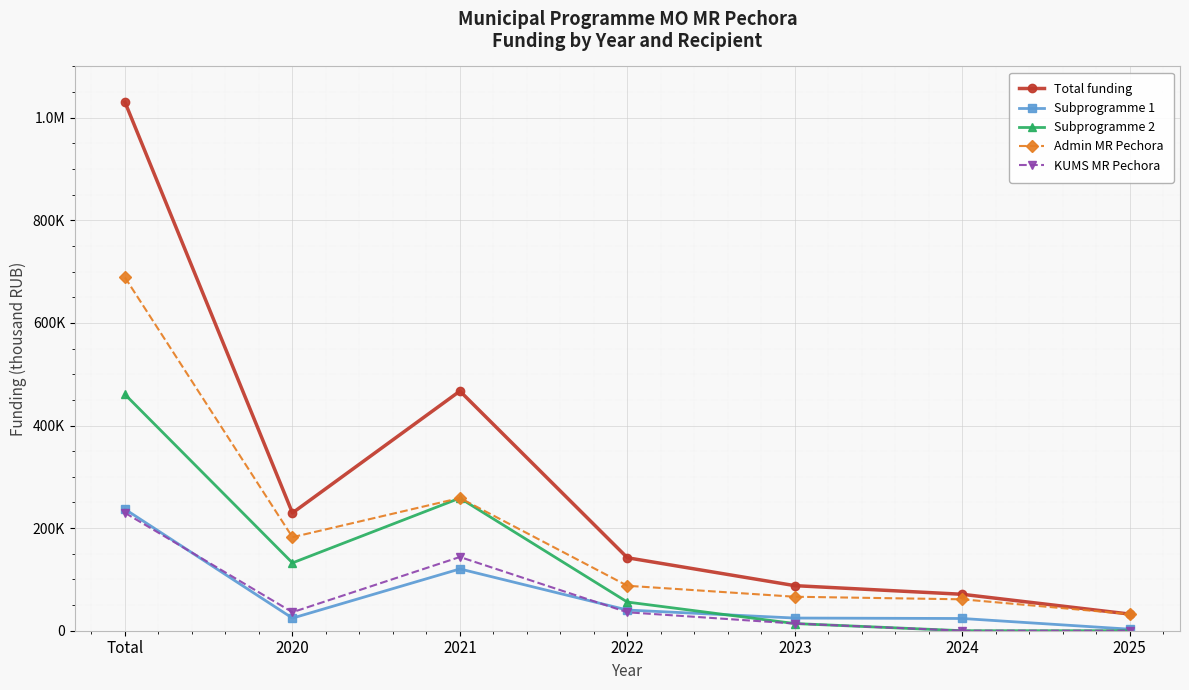

The KUMS MR Pechora series shows 13974.3 at 2023. True or false?

True